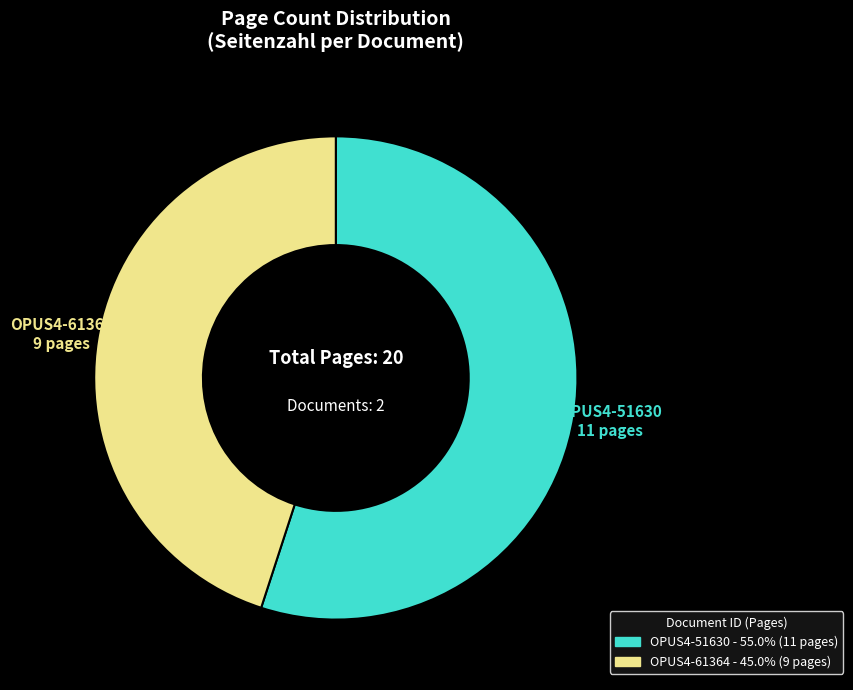

Which category has the smallest portion of the pie?

OPUS4-61364